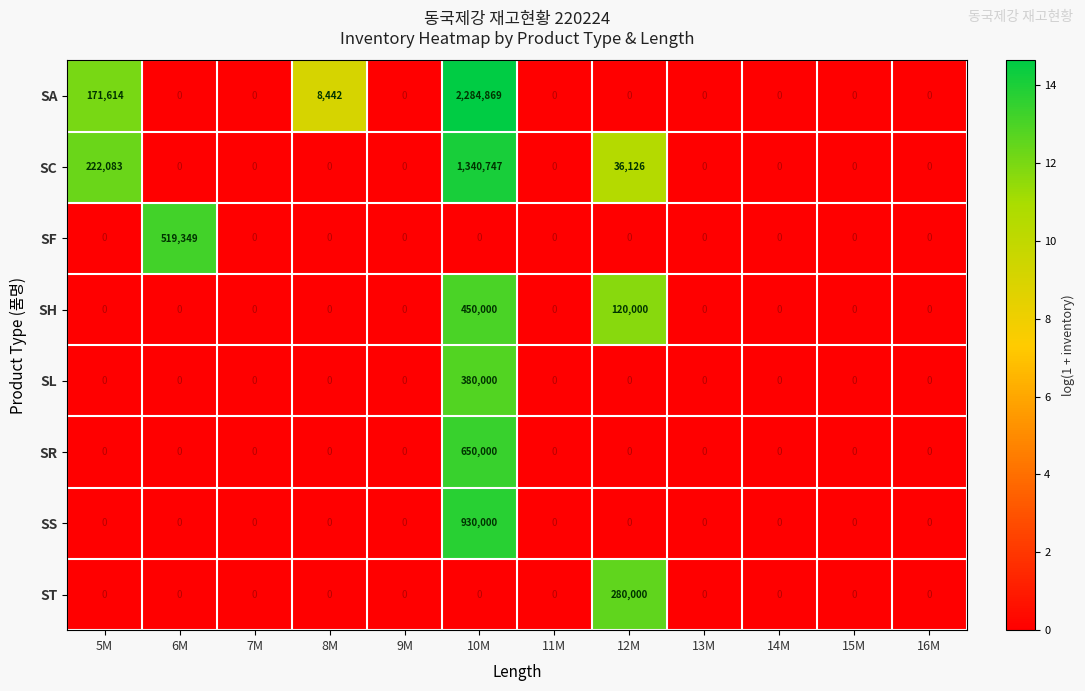

What is the sum of all SL values?

380000